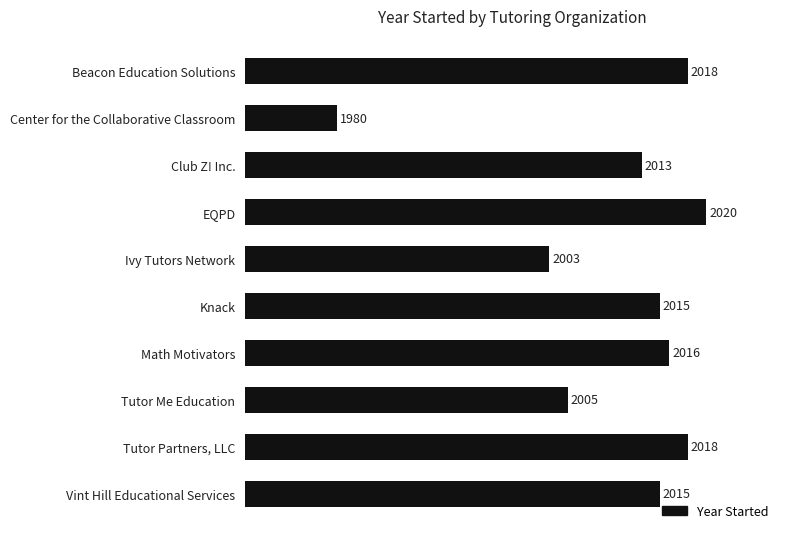

How many bars are there in total?

10